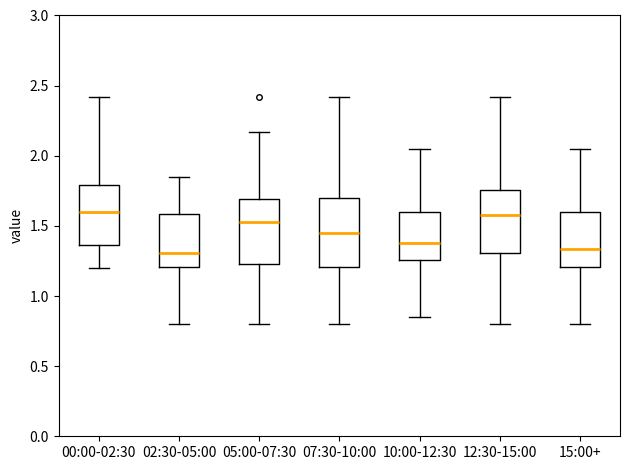

Reading left to right, transcribe this box plot: for each box, give where its median line is, the range the box spans, and where its two whiskers end, as read against the y-axis. The values are not printed on the chart, so give them approximately, as read against the axis.

00:00-02:30: median 1.60, box 1.35 to 1.80, whiskers 1.20 to 2.40
02:30-05:00: median 1.30, box 1.20 to 1.60, whiskers 0.80 to 1.85
05:00-07:30: median 1.55, box 1.25 to 1.70, whiskers 0.80 to 2.15
07:30-10:00: median 1.45, box 1.20 to 1.70, whiskers 0.80 to 2.40
10:00-12:30: median 1.40, box 1.25 to 1.60, whiskers 0.85 to 2.05
12:30-15:00: median 1.60, box 1.30 to 1.75, whiskers 0.80 to 2.40
15:00+: median 1.35, box 1.20 to 1.60, whiskers 0.80 to 2.05